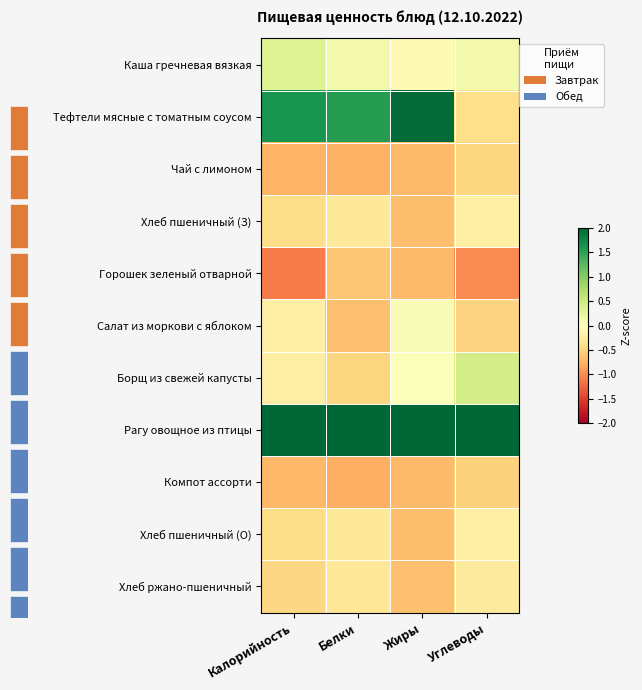

List the labels in order of Тефтели мясные с томатным соусом value, smallest first.

Углеводы, Белки, Калорийность, Жиры